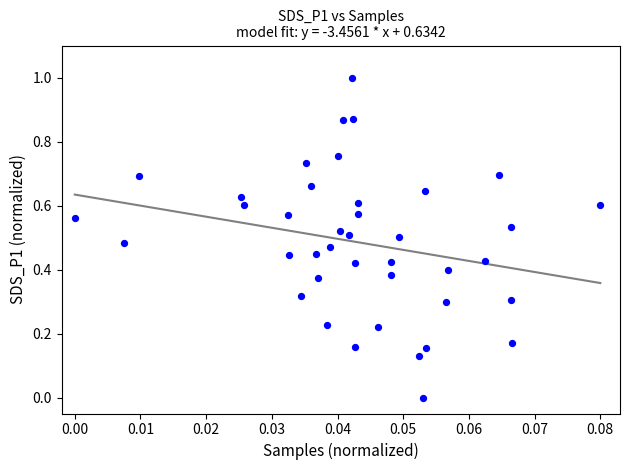

What is the range of Y values (max minus min)?

1.0